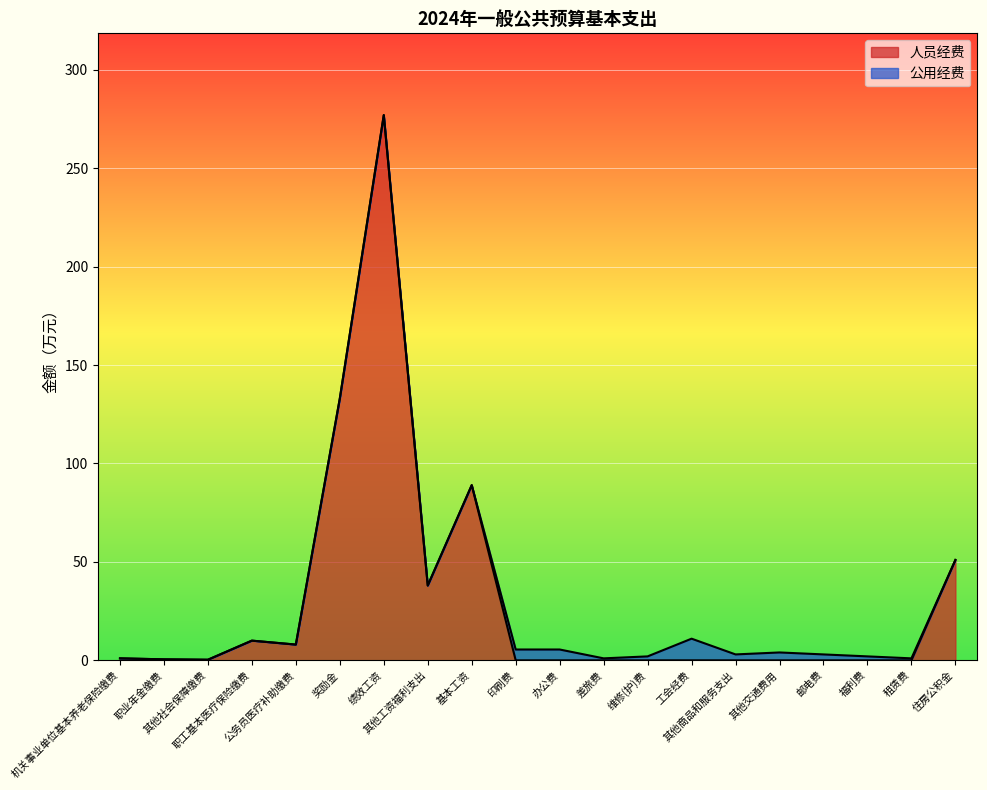

Which has a higher value, 租赁费 or 其他社会保障缴费?

其他社会保障缴费